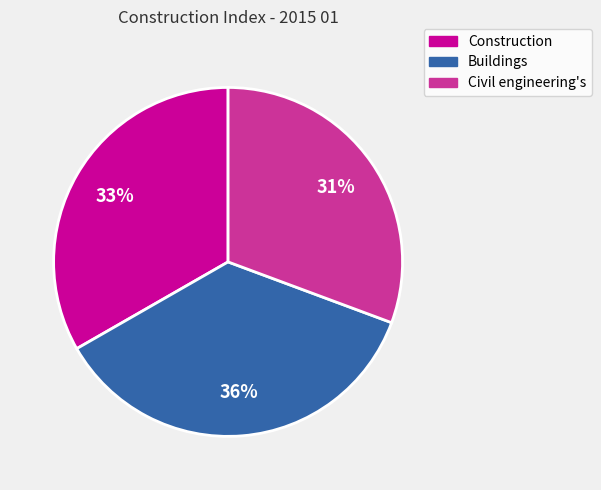

How many segments does this pie chart have?

3